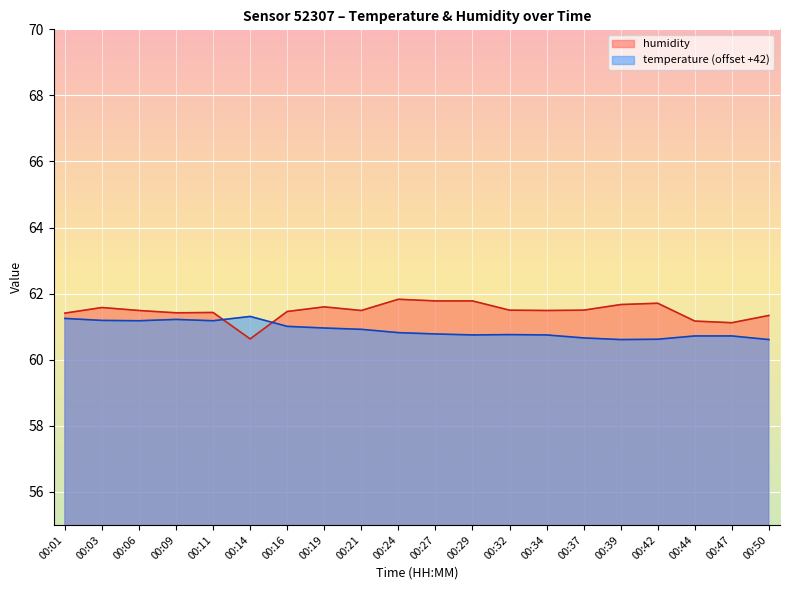

Where is the first local minimum for temperature?

00:06